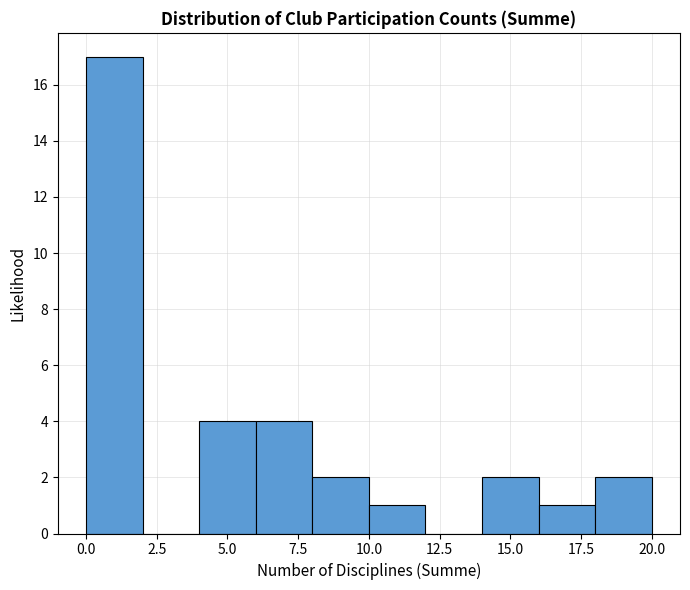

Over which range of the x-axis is the bar tallest?

0 to 2